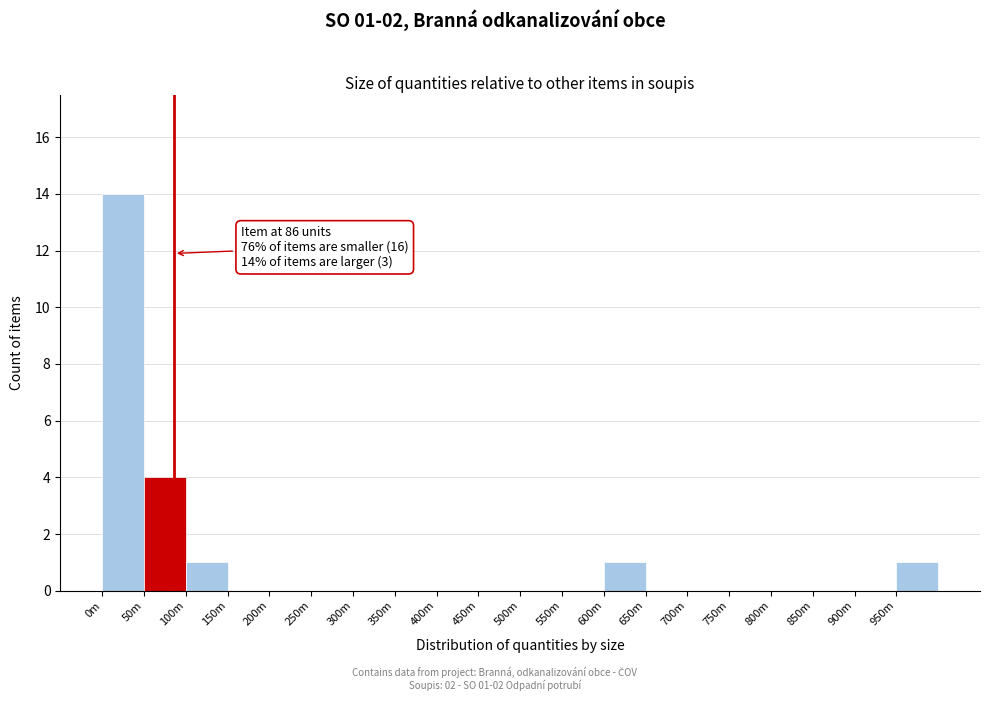

Reading left to right, what are all the values shown in this chart?

0m=14	50m=4	100m=1	150m=0	200m=0	250m=0	300m=0	350m=0	400m=0	450m=0	500m=0	550m=0	600m=1	650m=0	700m=0	750m=0	800m=0	850m=0	900m=0	950m=1